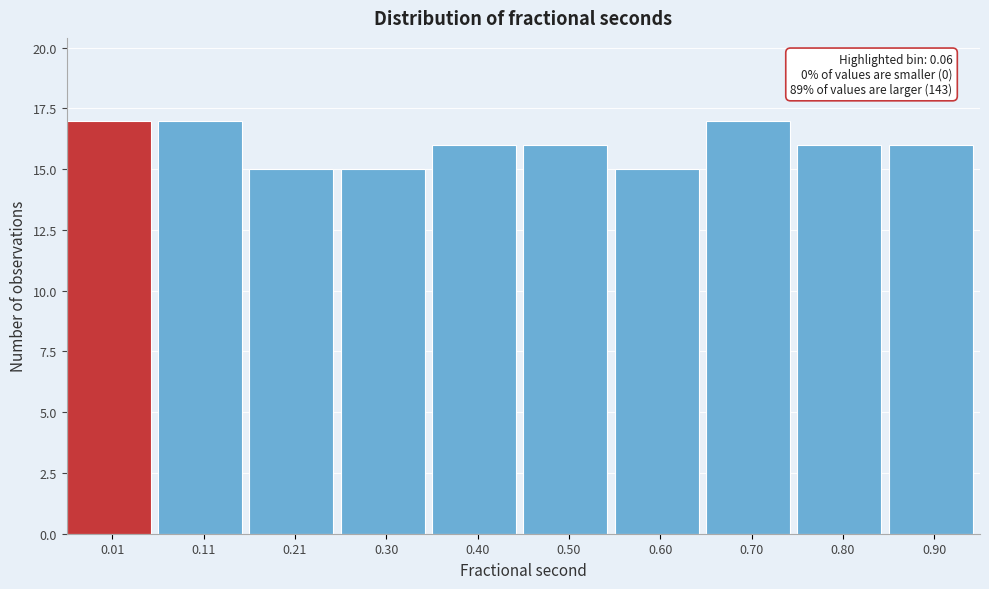

Reading left to right, what are all the values shown in this chart?

17	17	15	15	16	16	15	17	16	16